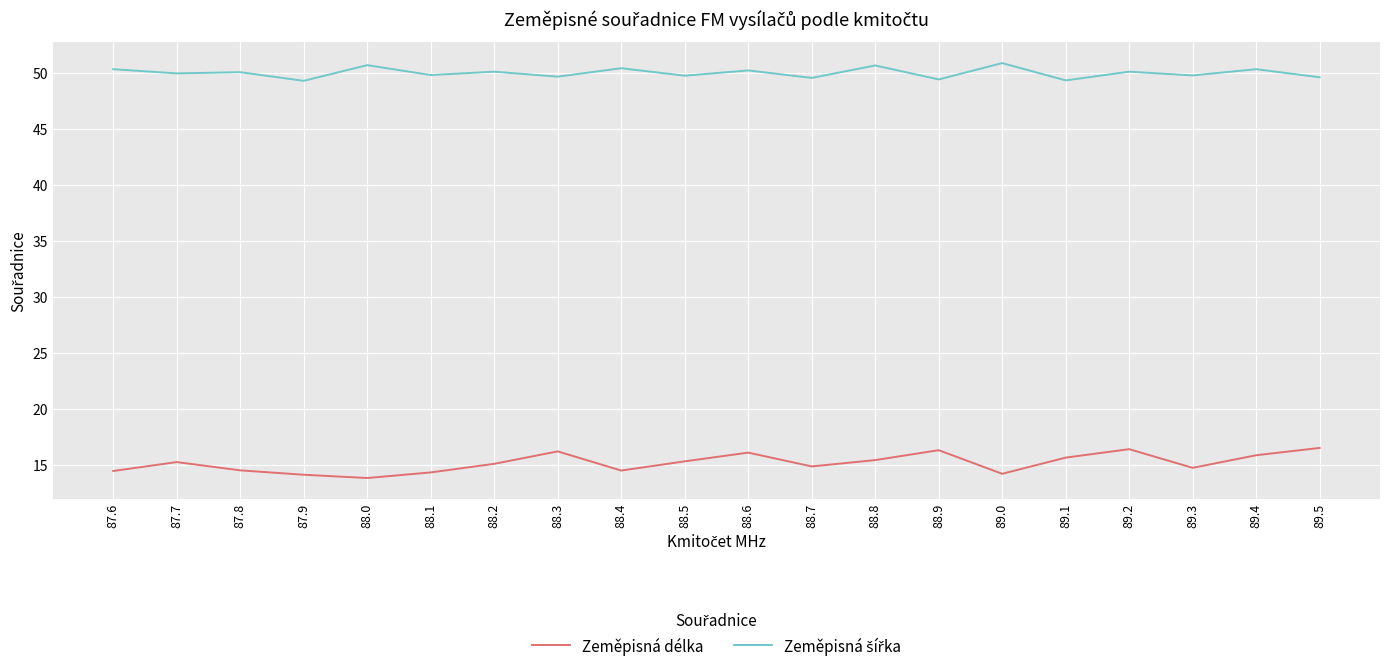

What is the total value across all series at 87.6?

64.8